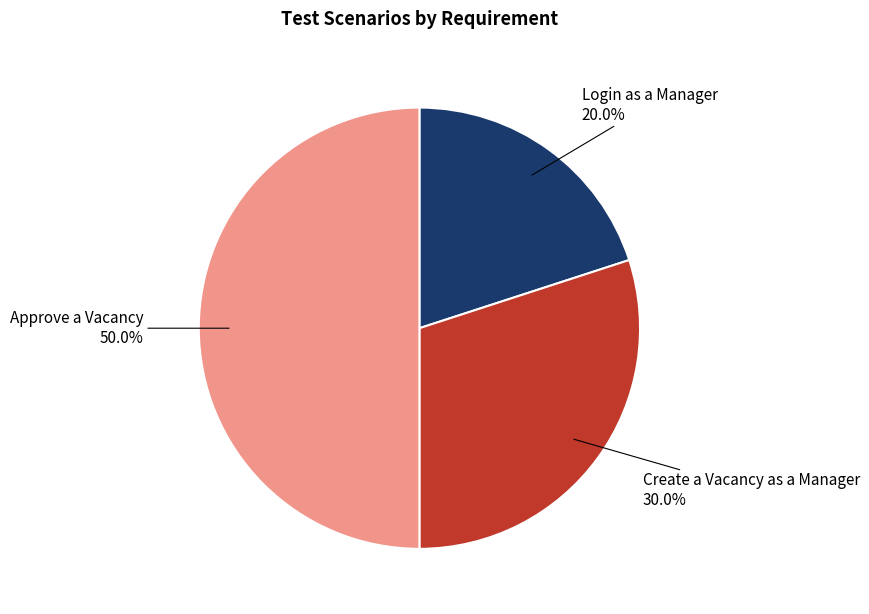

Rank the categories by value from lowest to highest.

Login as a Manager, Create a Vacancy as a Manager, Approve a Vacancy